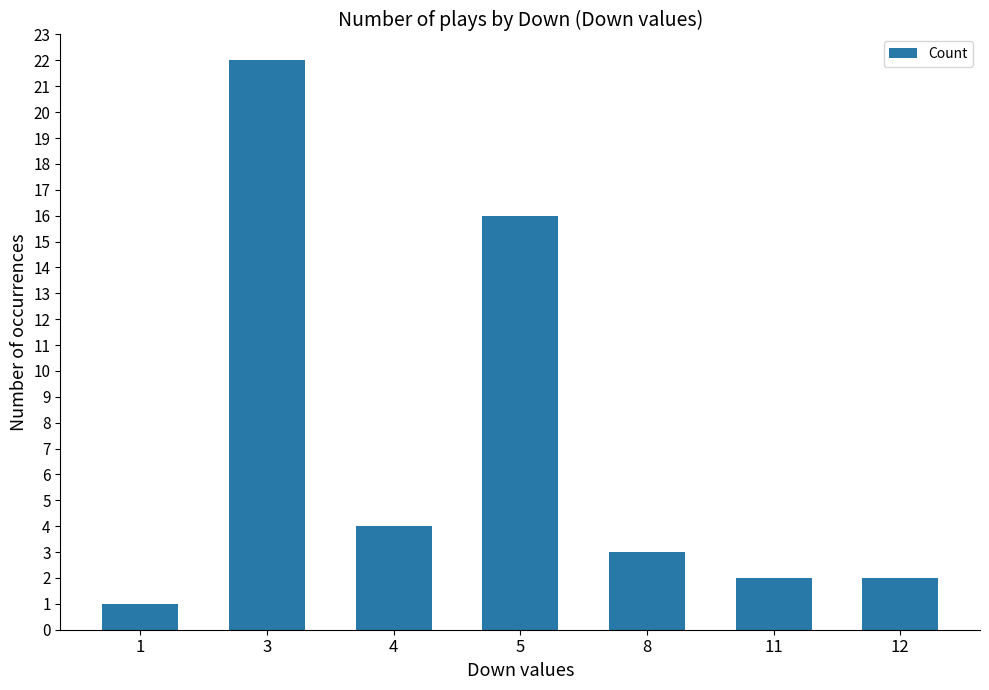

What is the value of the 6th bar from the left?

2